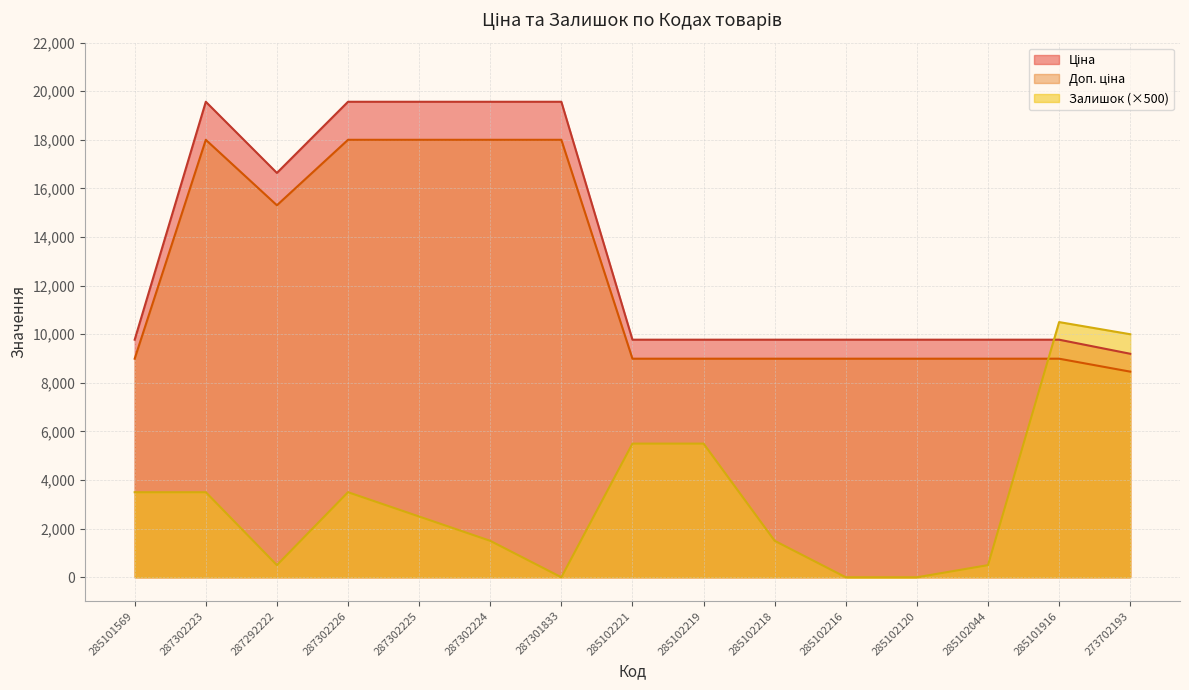

How many lines are shown in the chart?

3